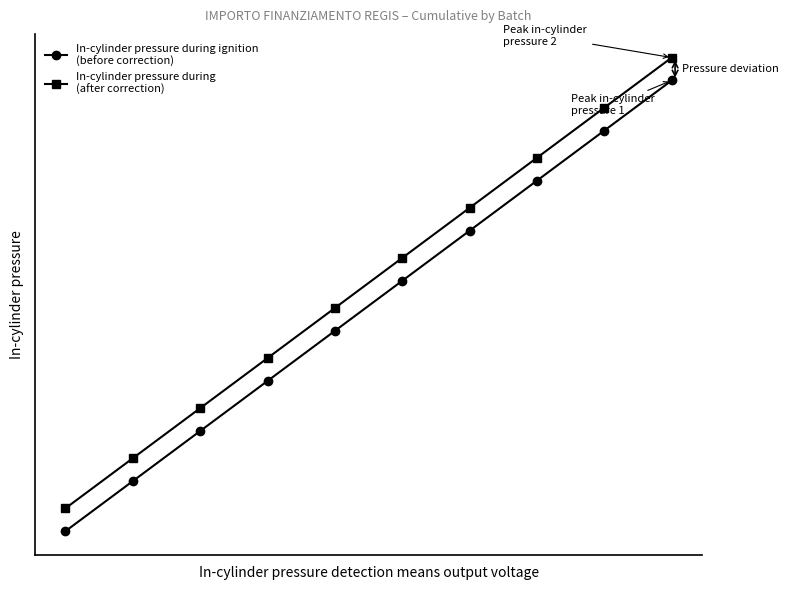

Is this an area chart (filled region under the line)?

No